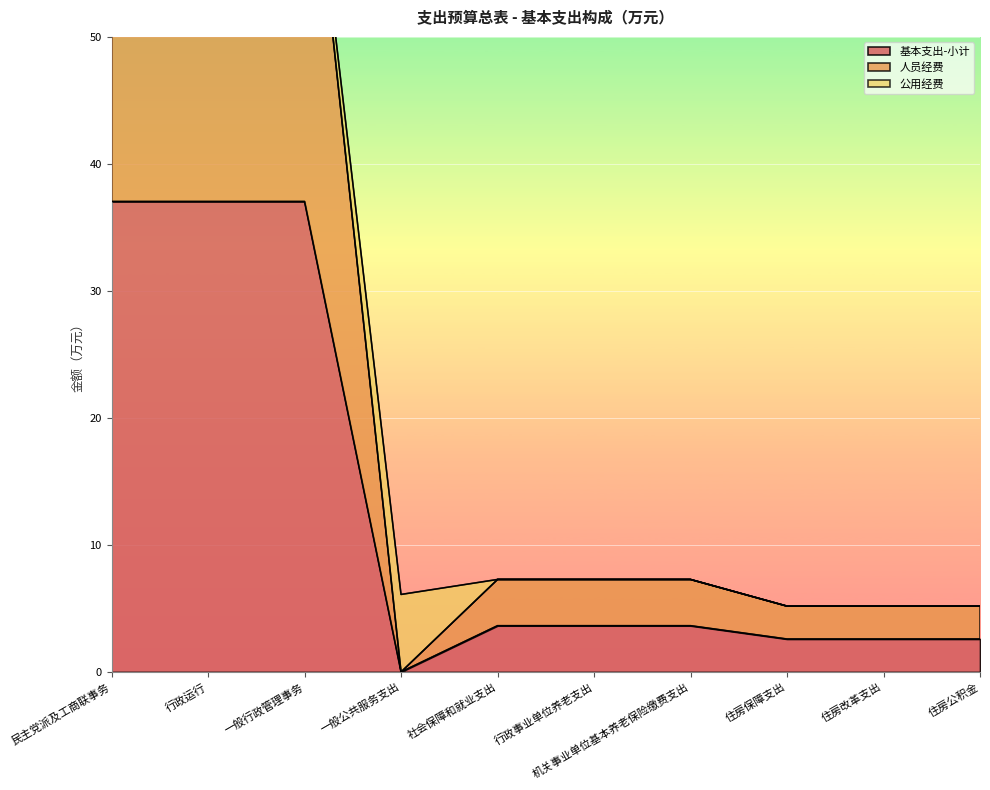

How many positive values does the 人员经费 series have?

9